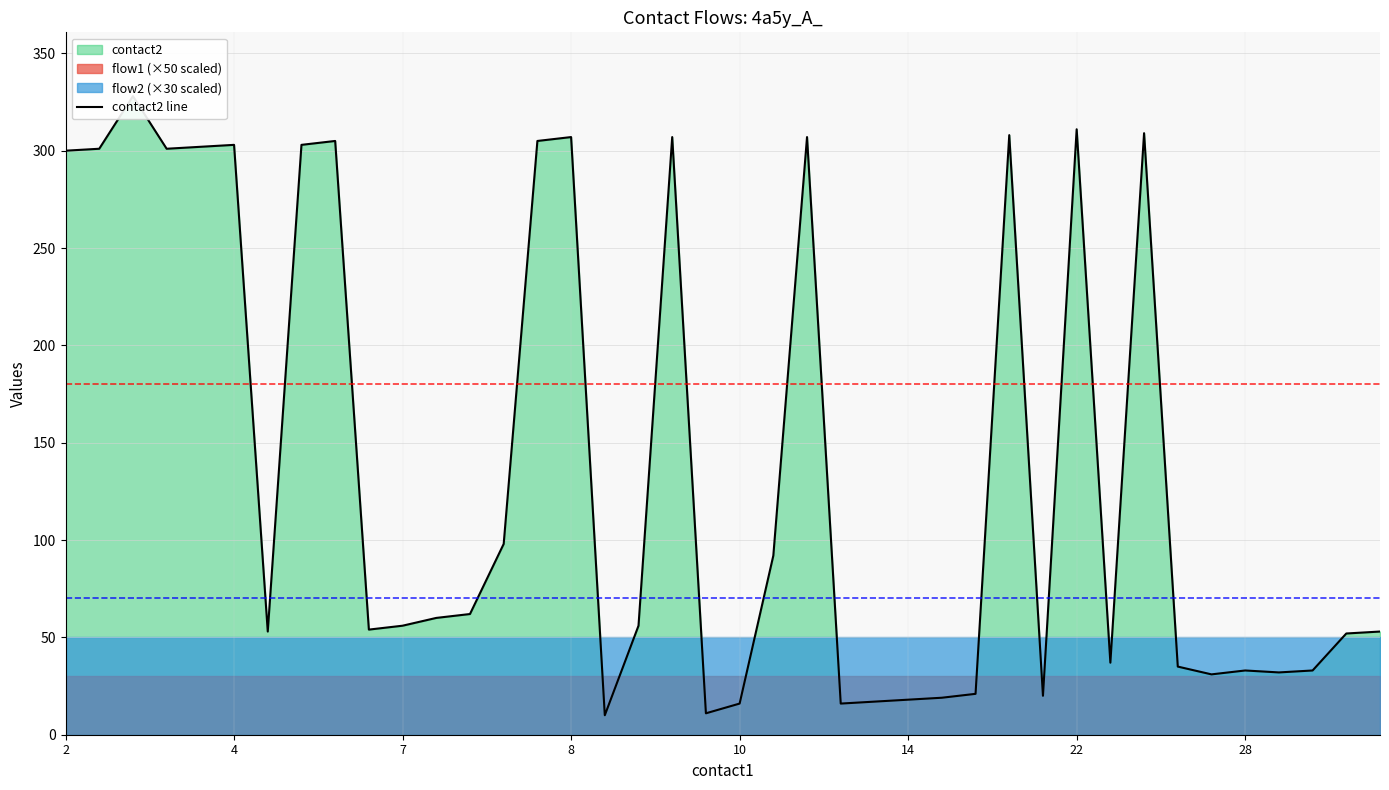

What is the difference between the maximum and minimum values?

318